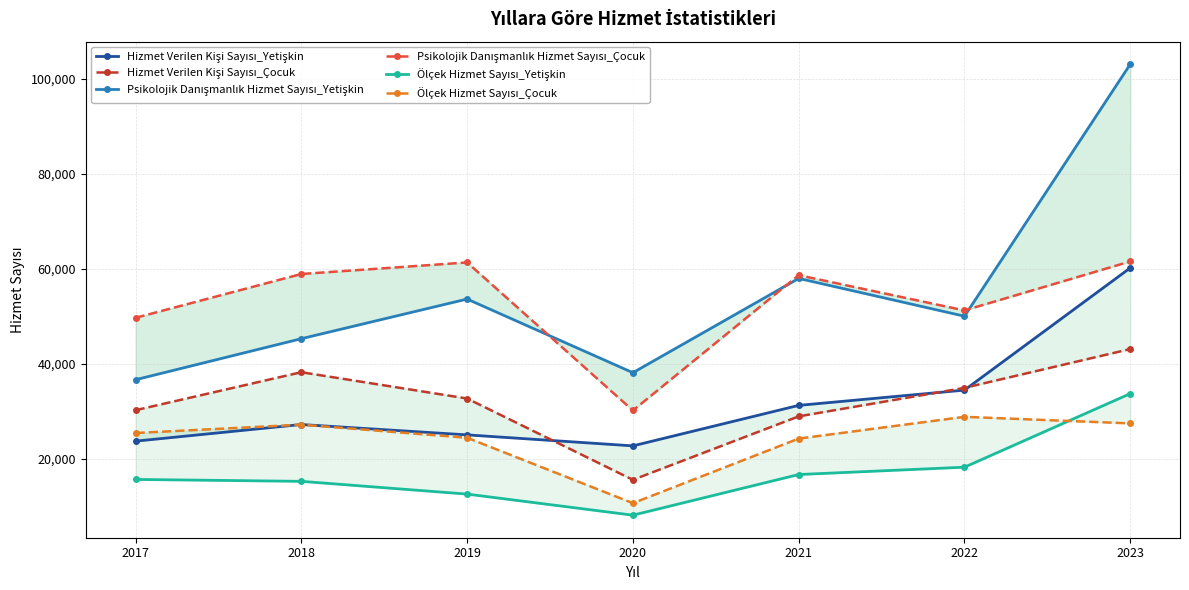

What is the value of the Hizmet Verilen Kişi Sayısı_Çocuk point at the 5th from the left?

28955.0